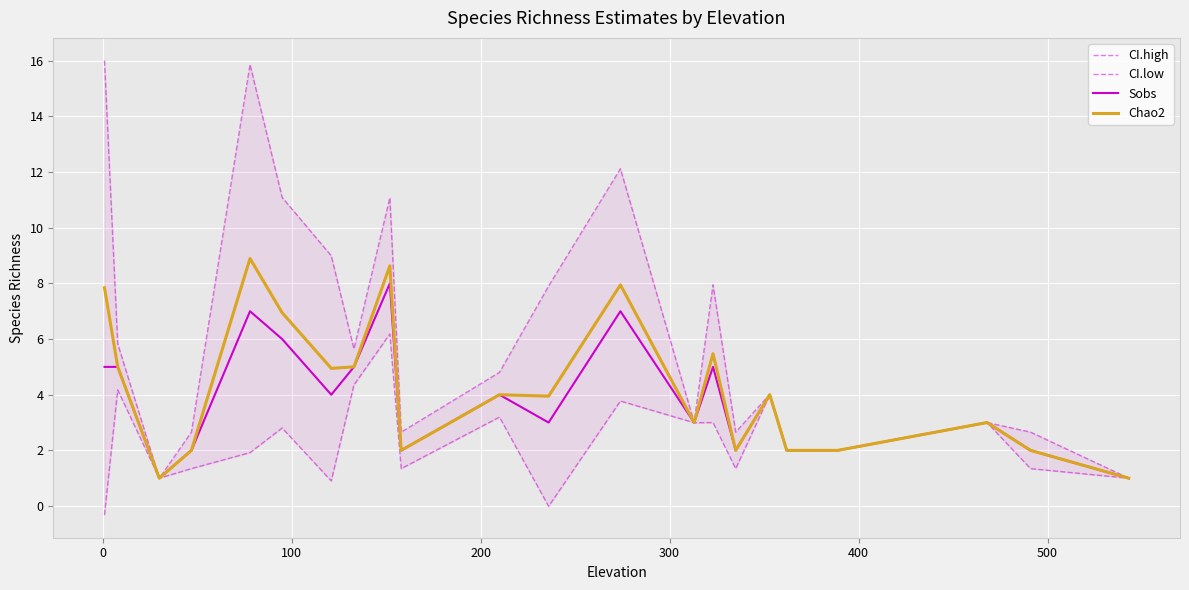

How many distinct data groups are displayed?

4